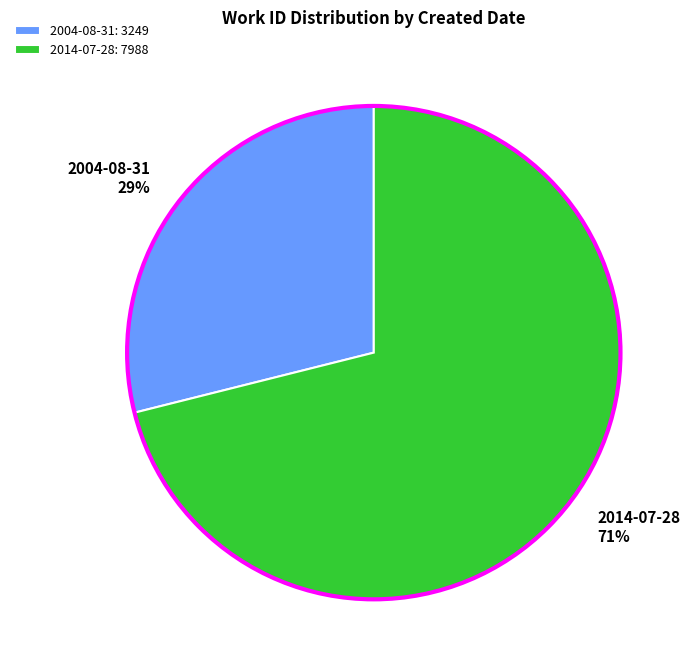

Which slice is the smallest?

2004-08-31